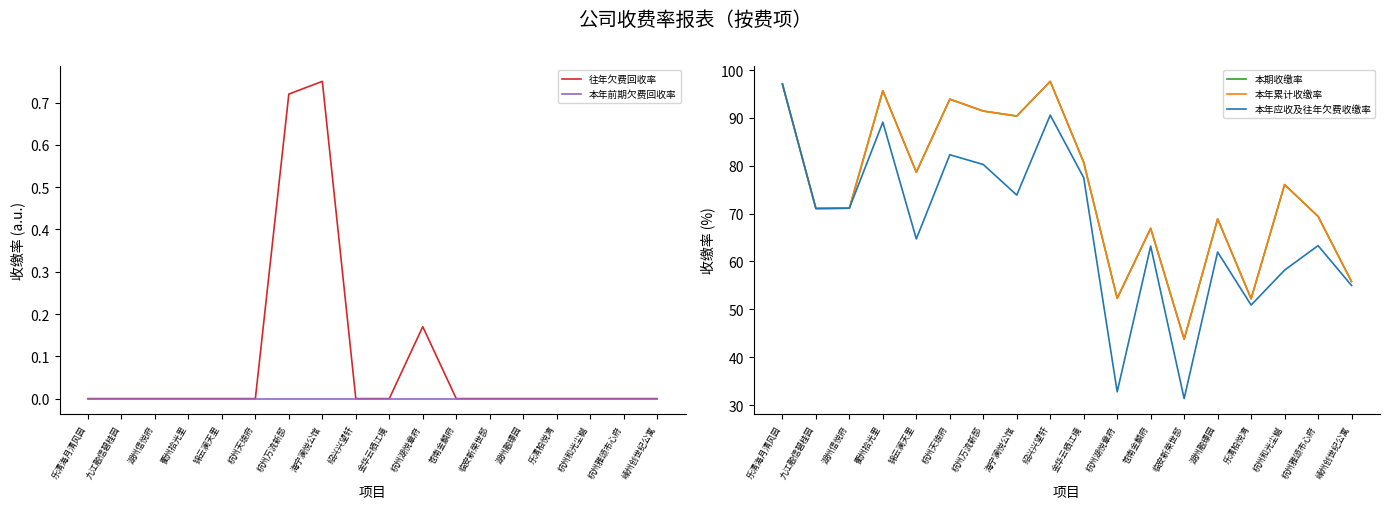

Where is the first local maximum for 本年累计收缴率?

衢州拾光里